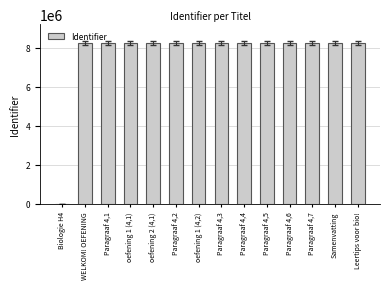

At which label does the data first exceed 8234939?

Paragraaf 4,1